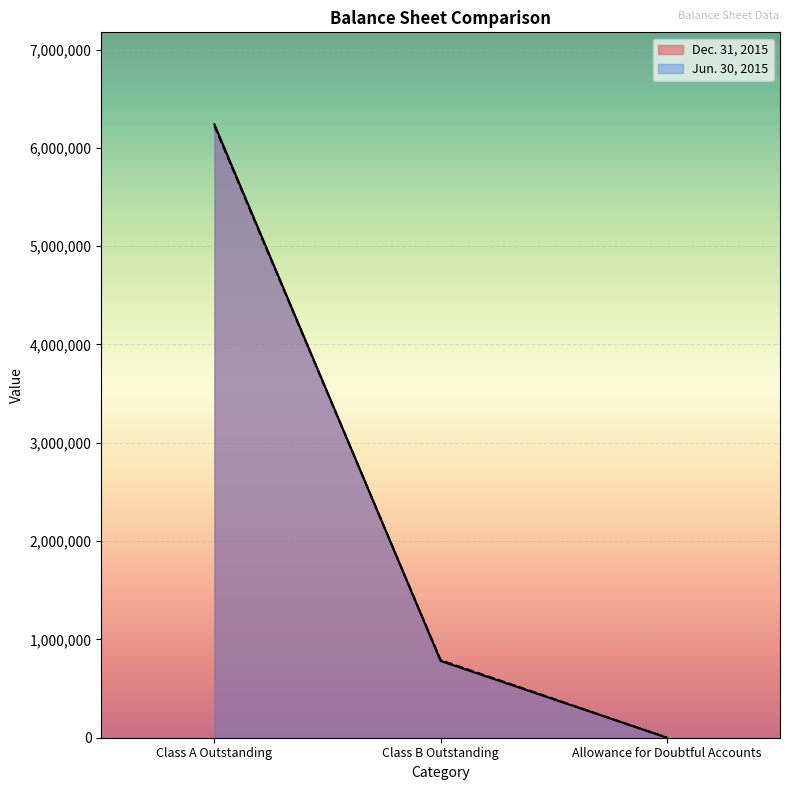

Which label corresponds to the largest value in the chart?

Class A Outstanding